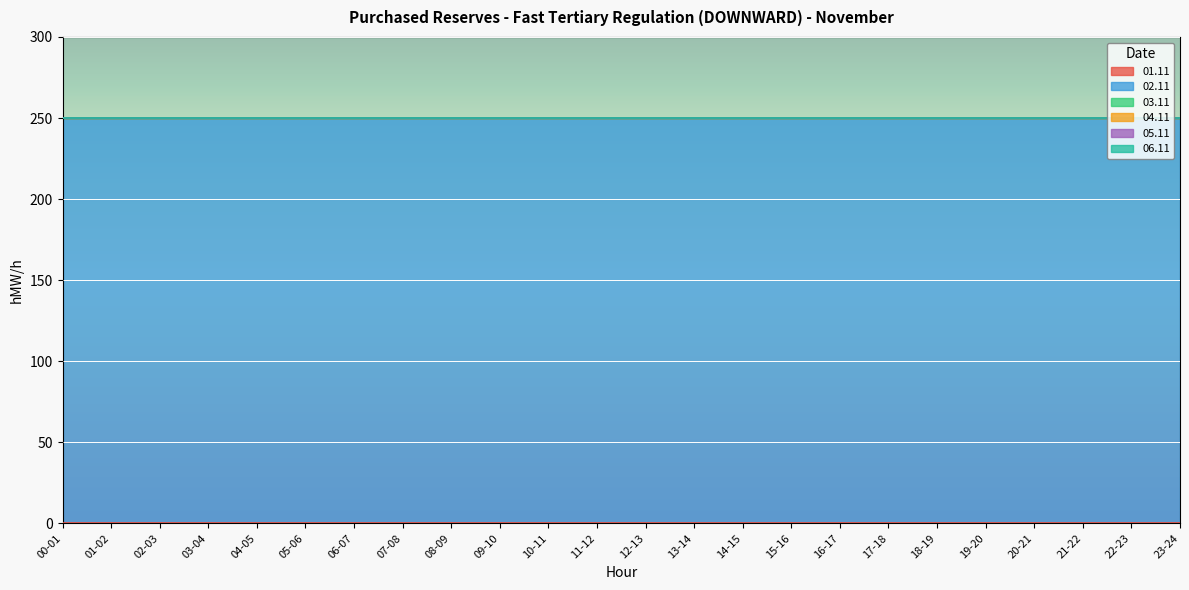

At which category is the sum across all series the highest?

00-01